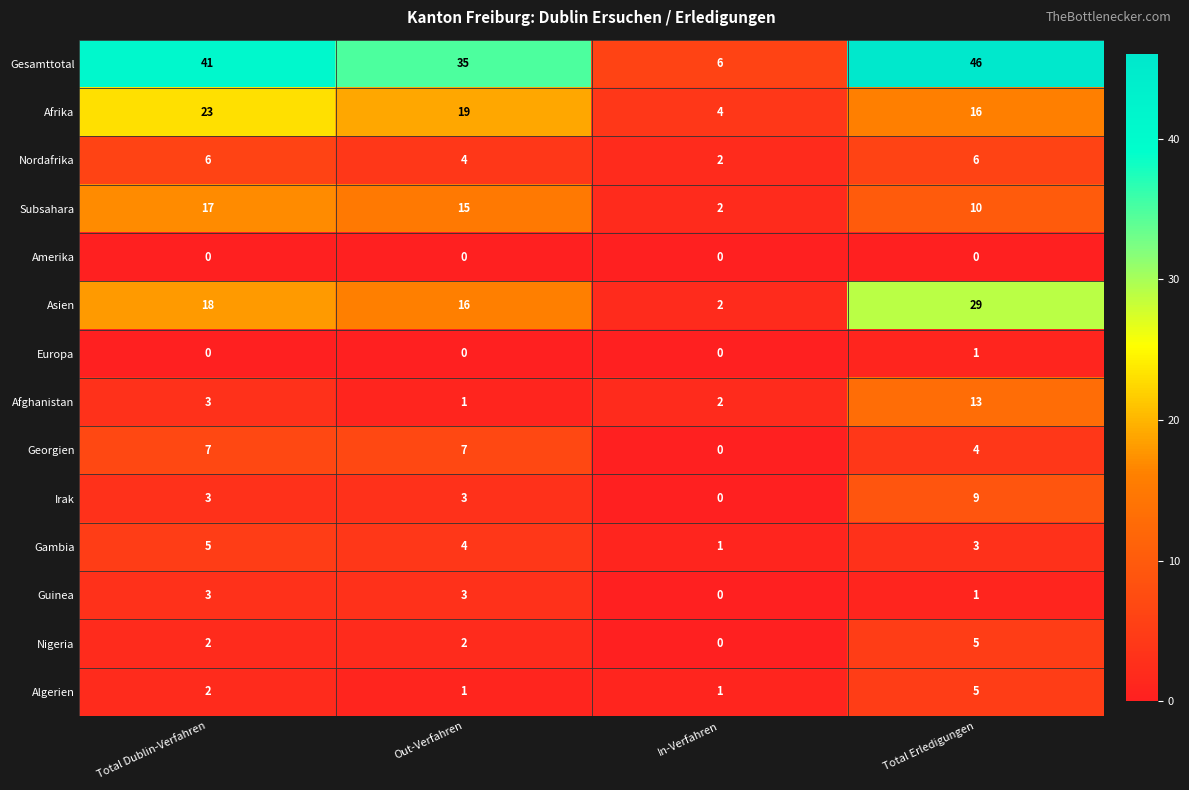

What is the spread (max minus min) of values at Out-Verfahren?

35